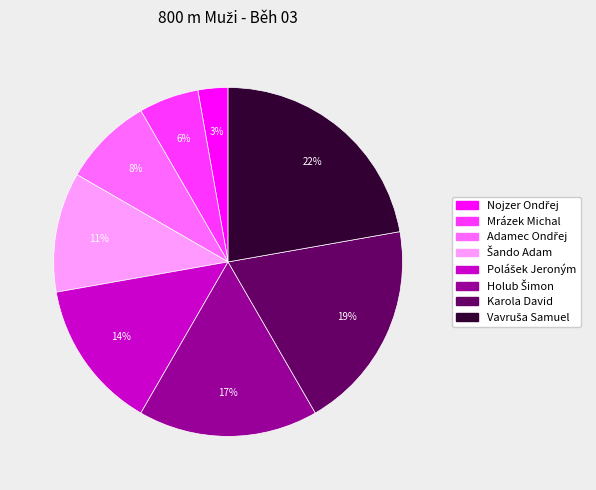

To the nearest percent, what portion does Karola David represent?

19%